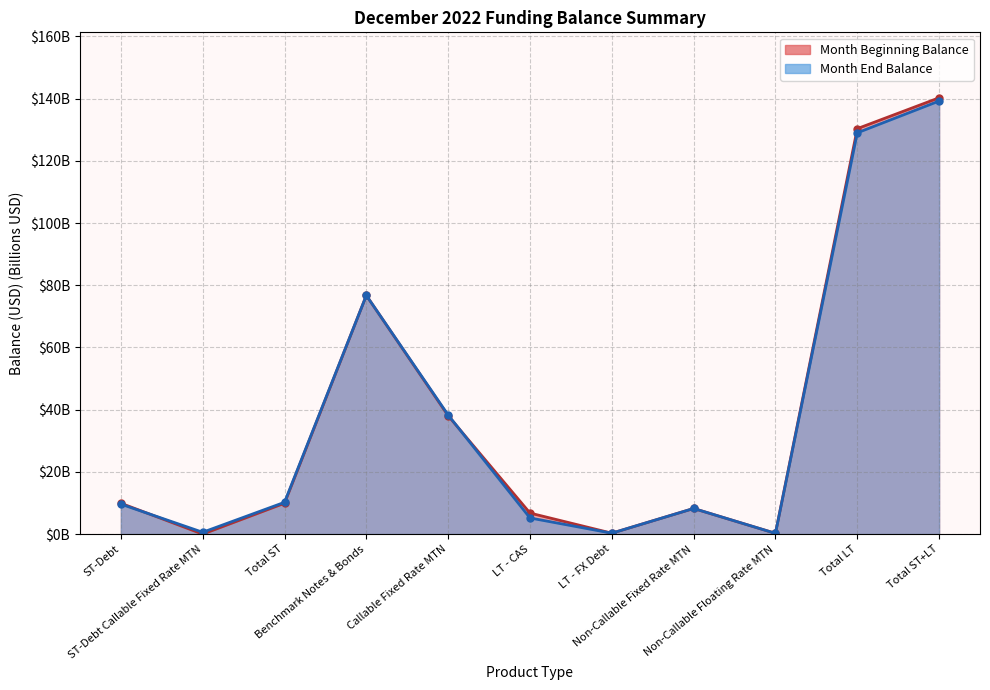

What is the sum of the Month End Balance values at Non-Callable Floating Rate MTN and Total LT?

129.3